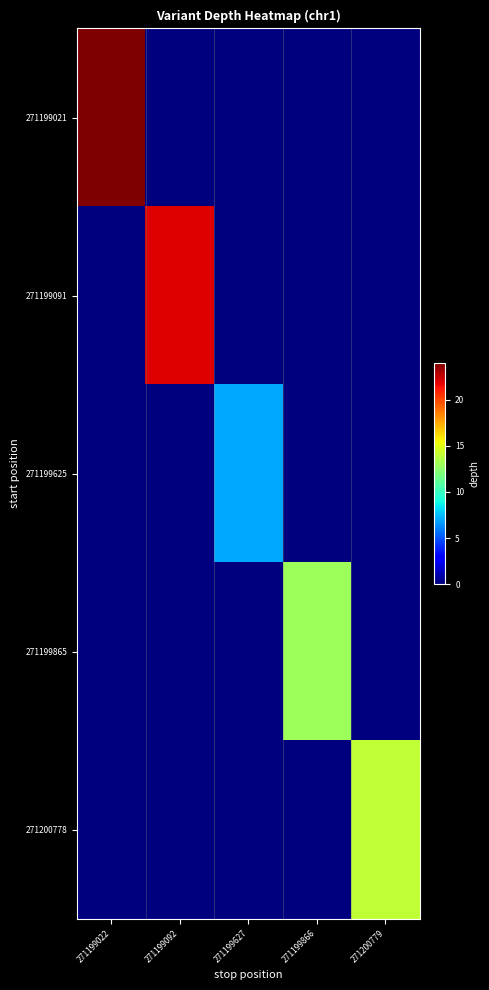

Rank the series by their maximum value, from lowest to highest.

271199625, 271199865, 271200778, 271199091, 271199021